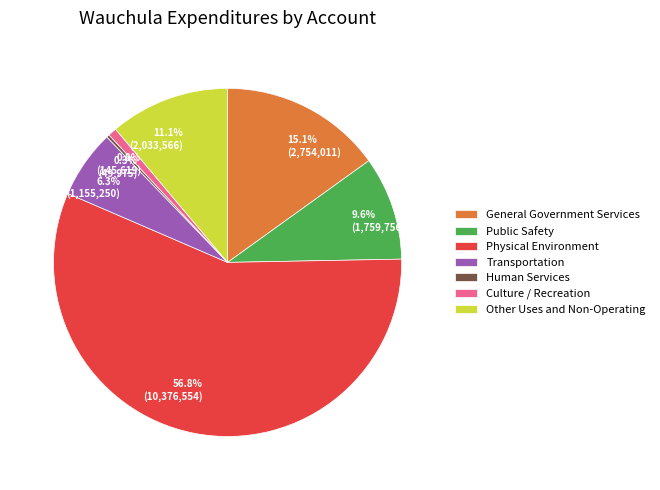

What percentage is the Public Safety slice, to the nearest percent?

10%